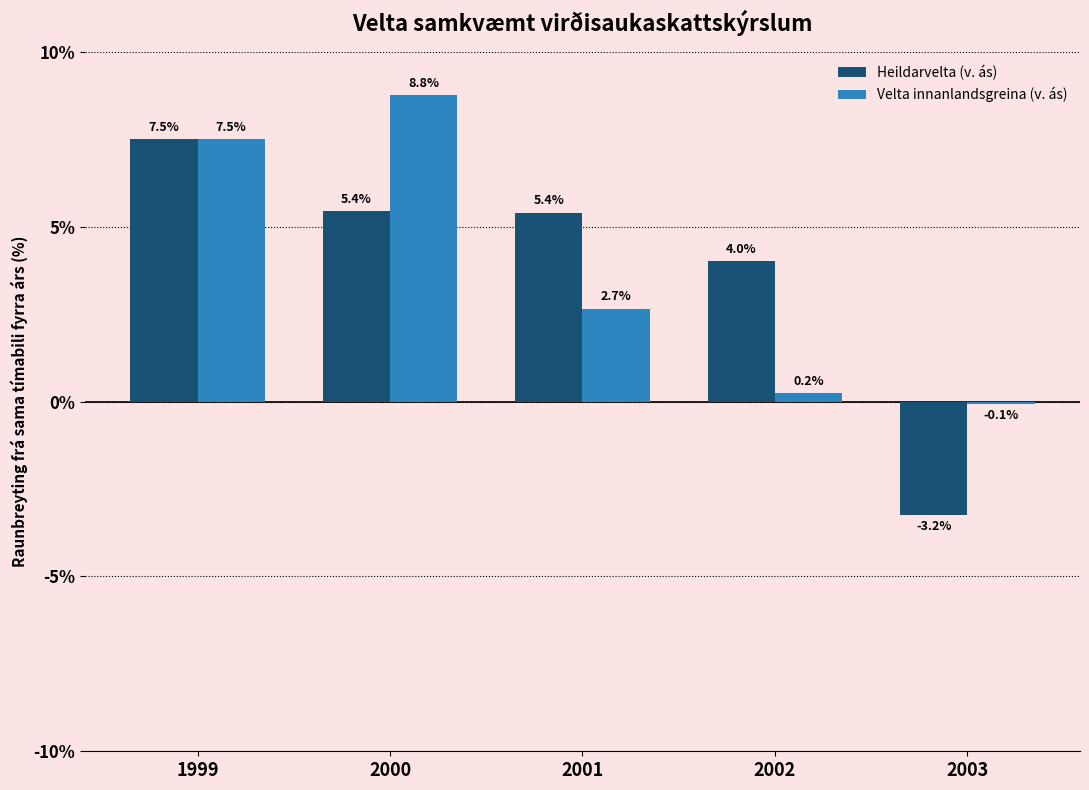

How many data points in Heildarvelta (v. ás) are above 5?

3